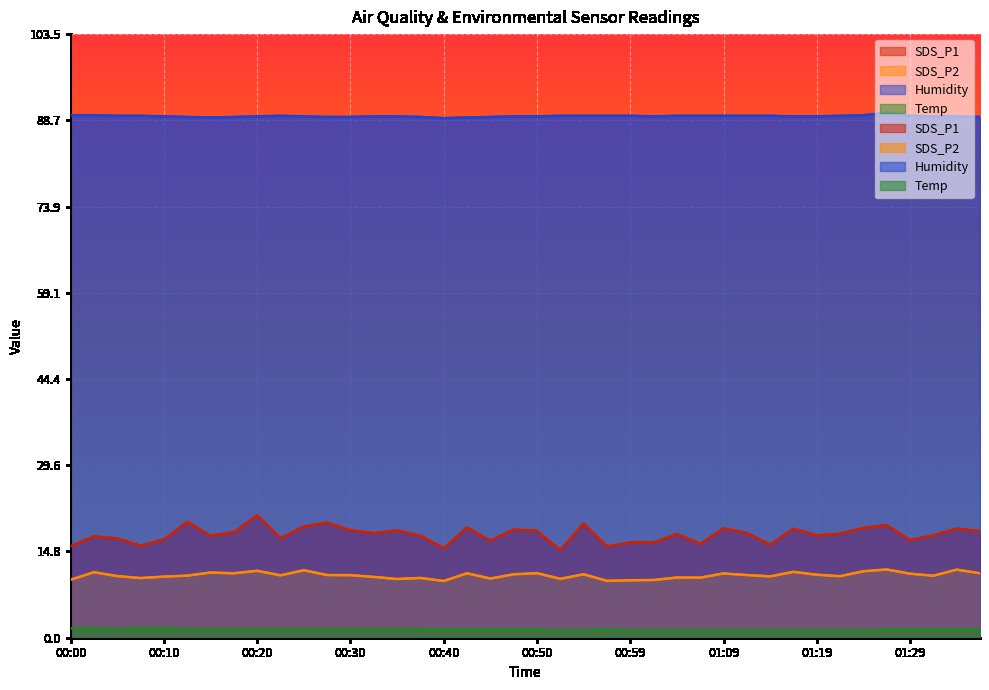

Is it true that Humidity equals 89.5 at 01:29?

True